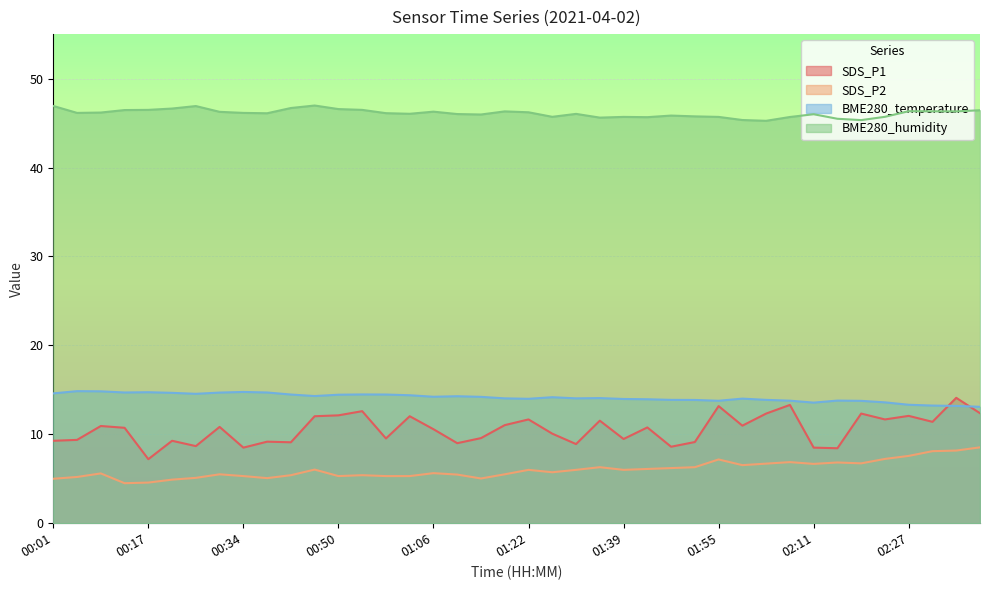

At how many categories does at least one series exceed 25?

40